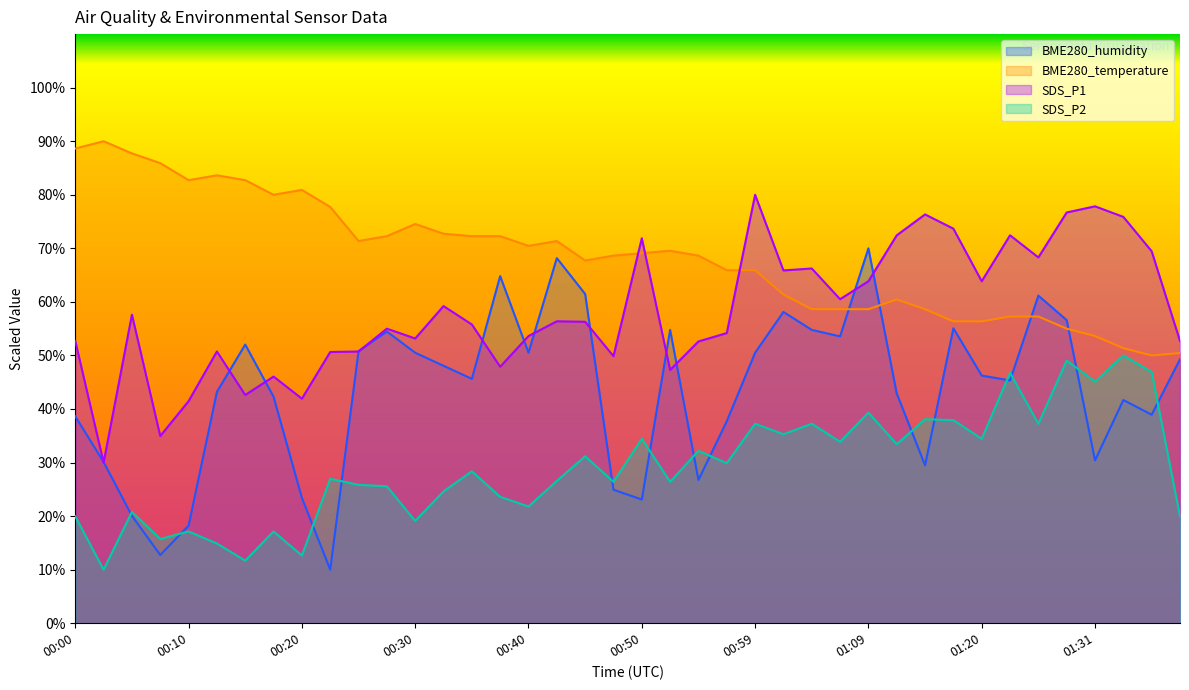

Is it true that BME280_humidity equals 23.1 at 00:50?

True